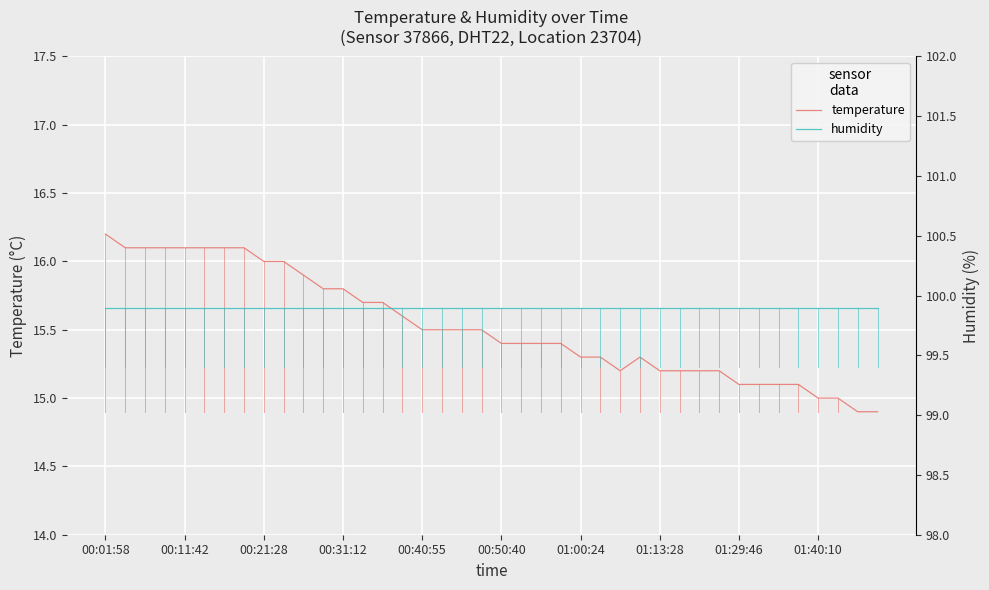

Is it true that humidity equals 99.9 at 30?

True